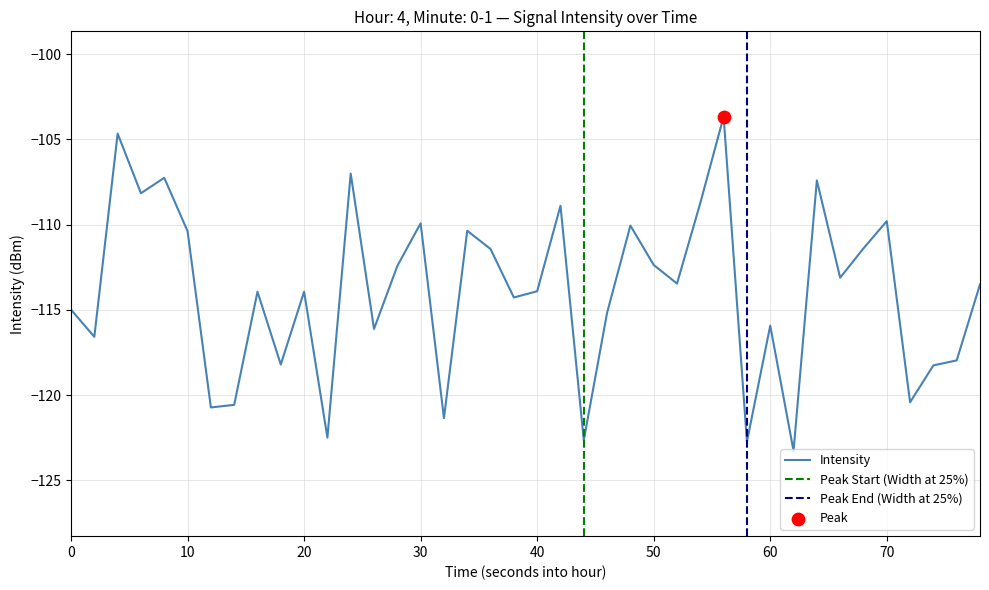

What is the lowest value of the Intensity series?

-123.3